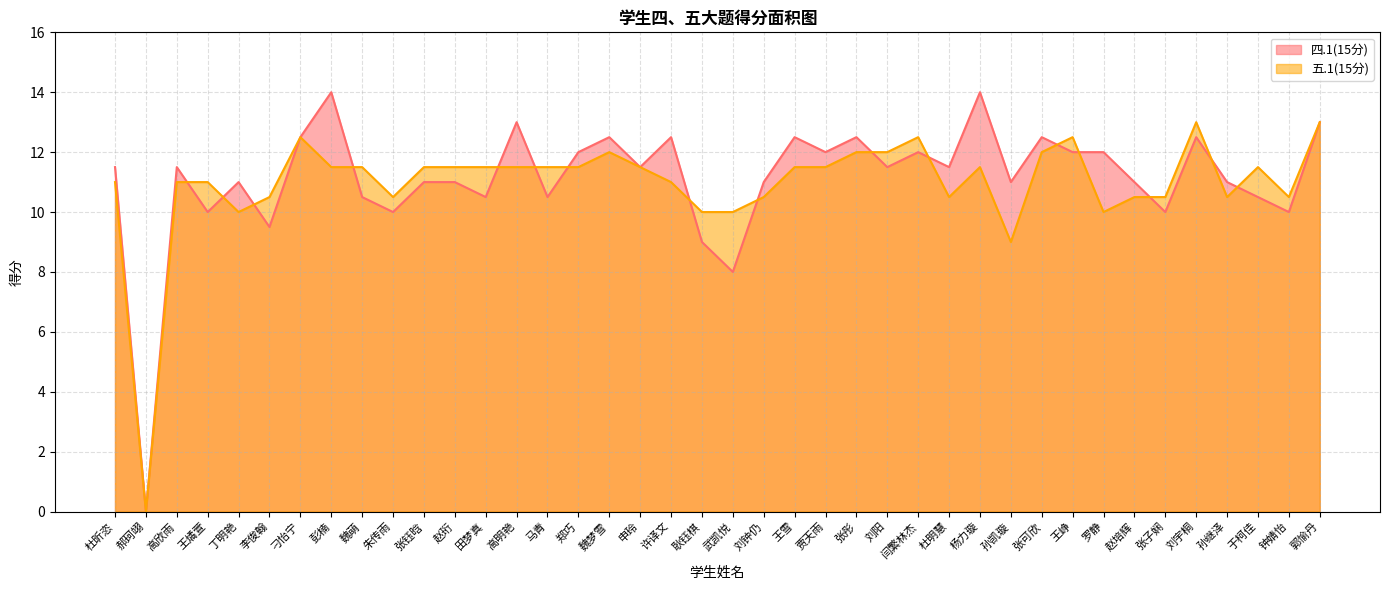

True or false: 四.1(15分) and 五.1(15分) intersect in this chart.

True